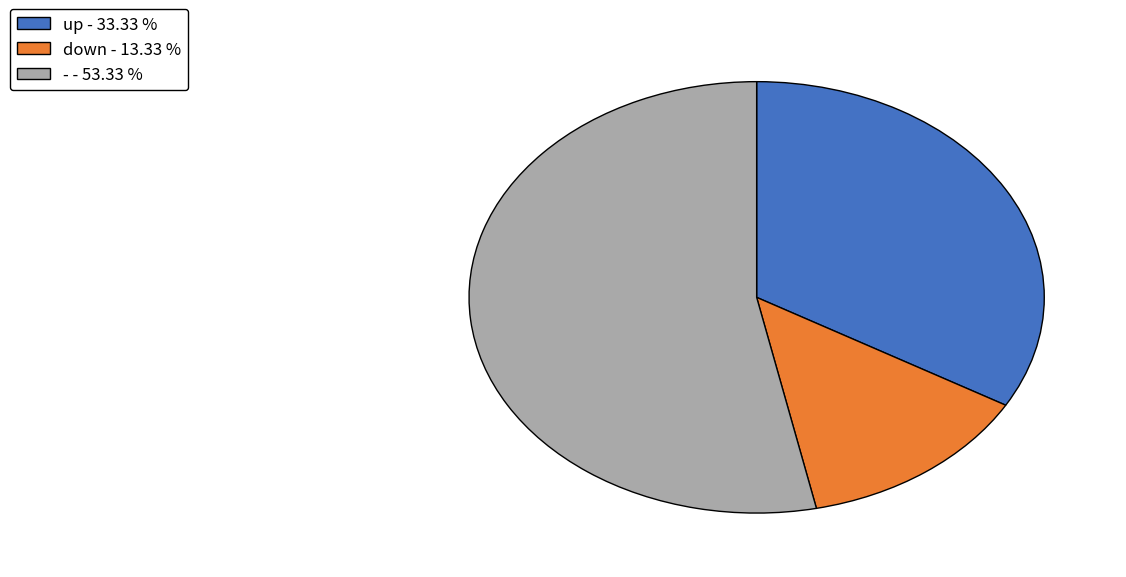

How many slices are in this pie chart?

3